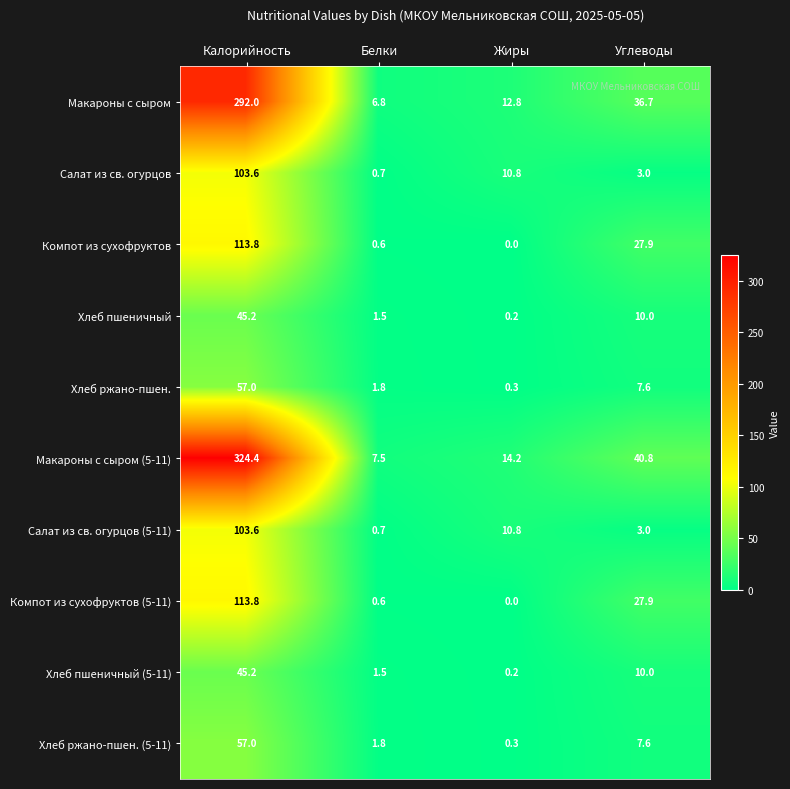

List the labels in order of Компот из сухофруктов value, largest first.

Калорийность, Углеводы, Белки, Жиры